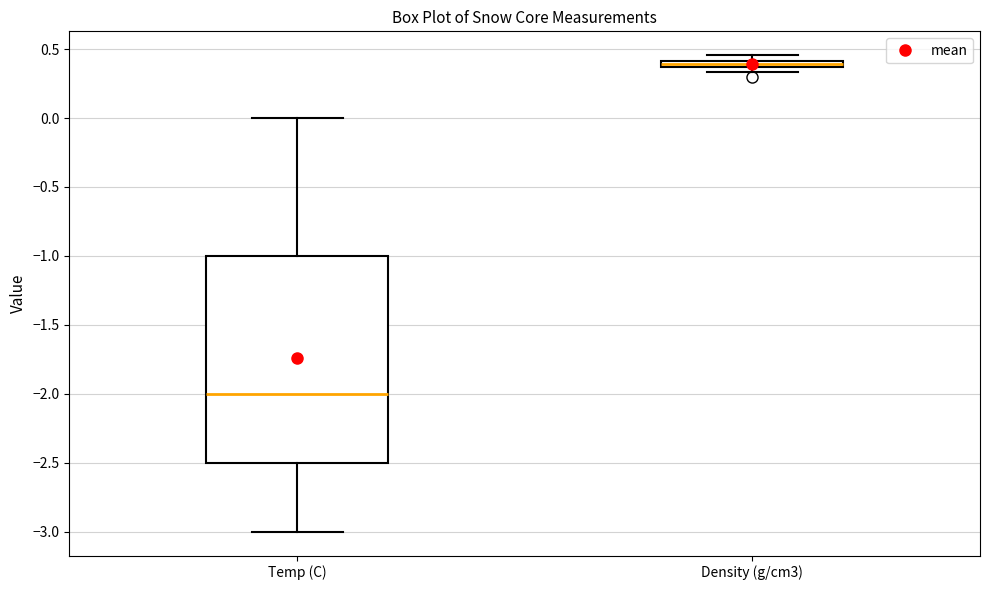

Where does the upper whisker of the box for Temp (C) end on the y-axis? The values are not printed on the chart, so give them approximately, as read against the axis.

0.00